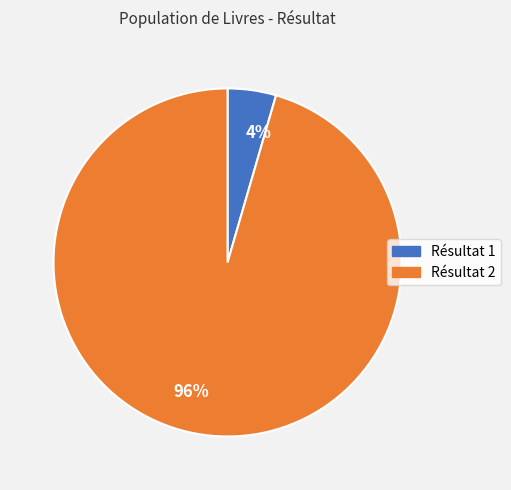

Combined, do 4% and 96% account for over 50%?

Yes